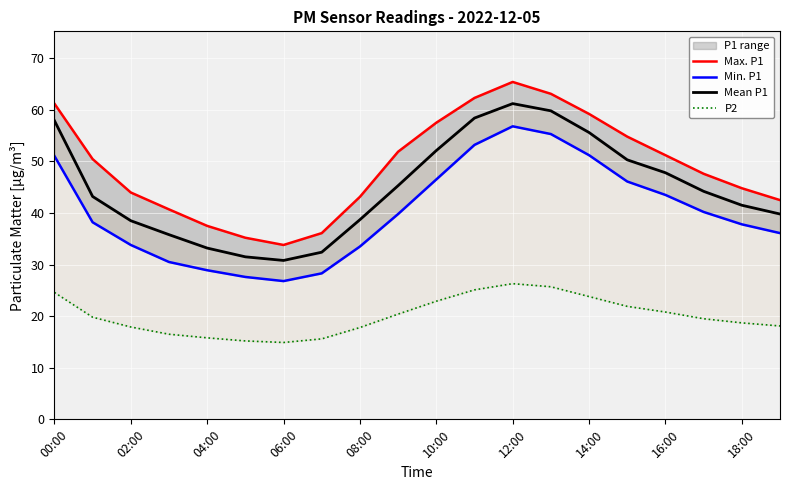

What is the minimum value for Mean P1?

30.8